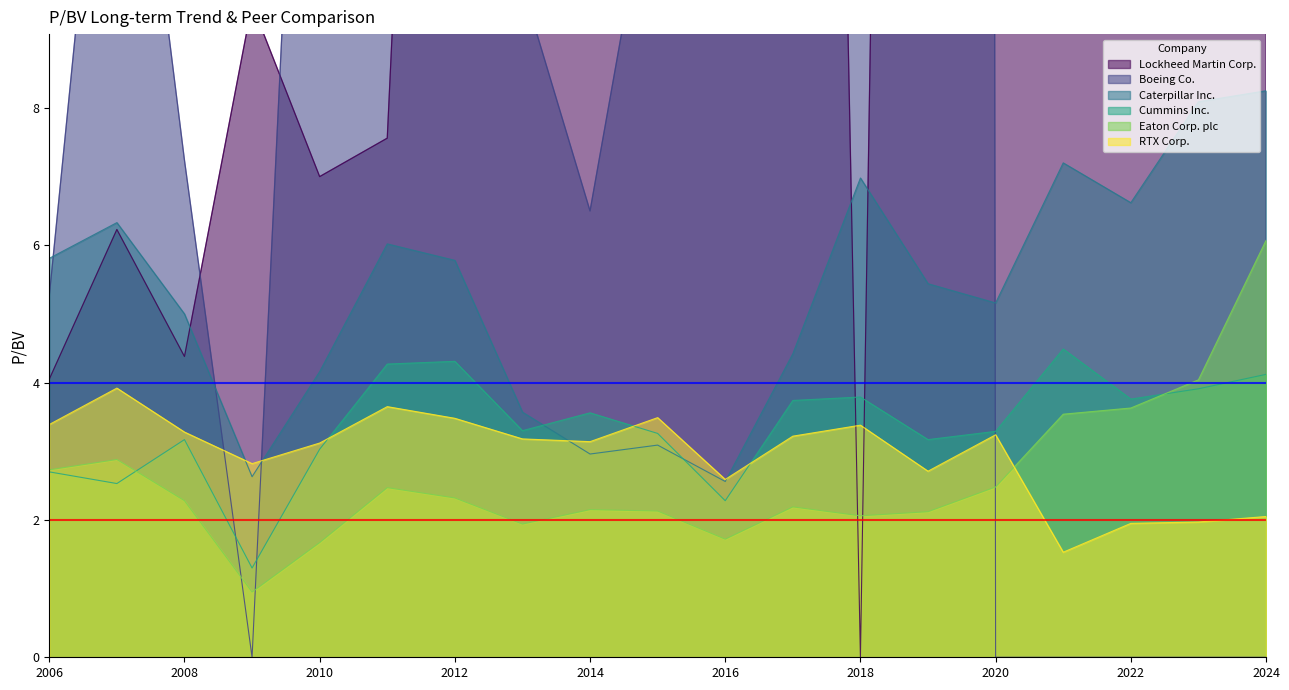

What is the difference between the maximum and minimum values in the Cummins Inc. series?

3.2